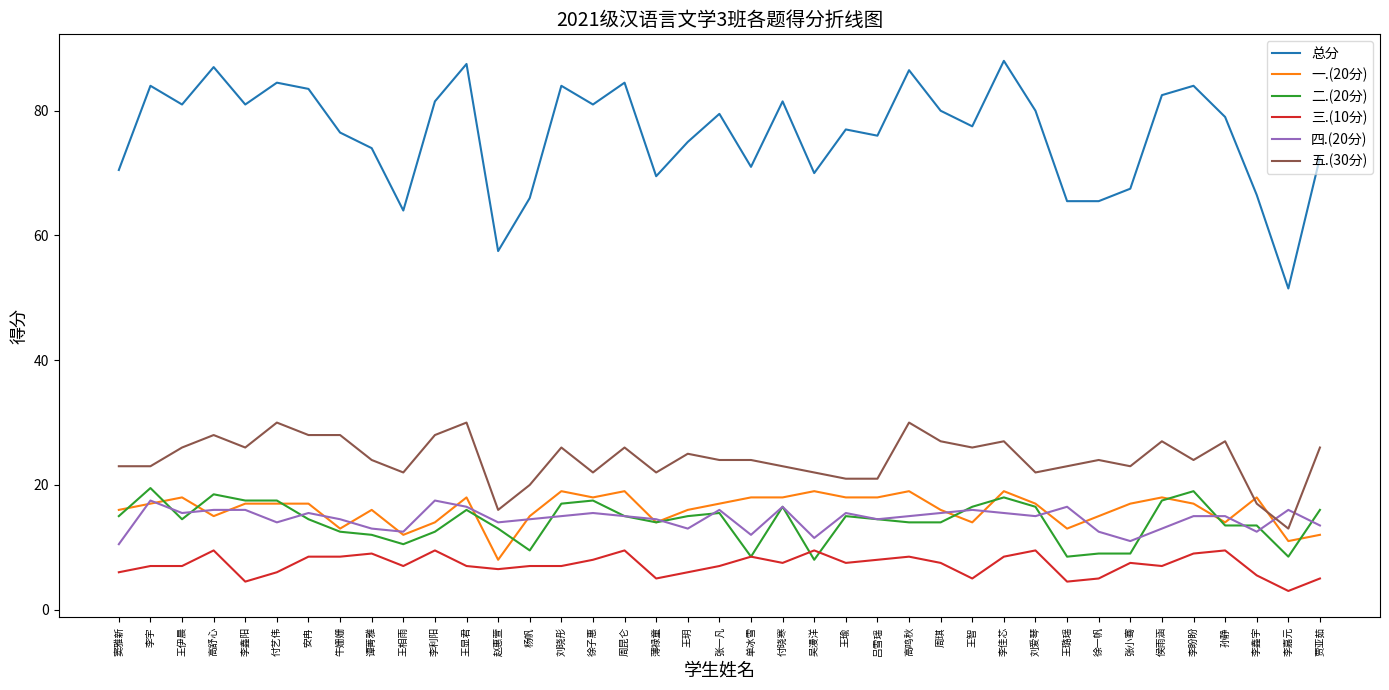

True or false: 五.(30分) has more than 1 interior local peaks.

True